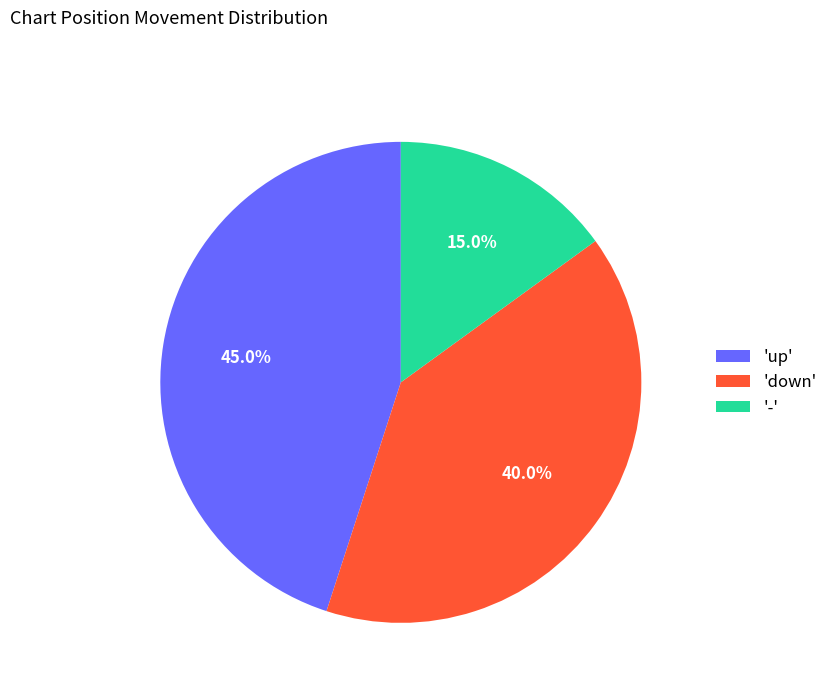

Is there any slice that represents more than half of the pie?

No